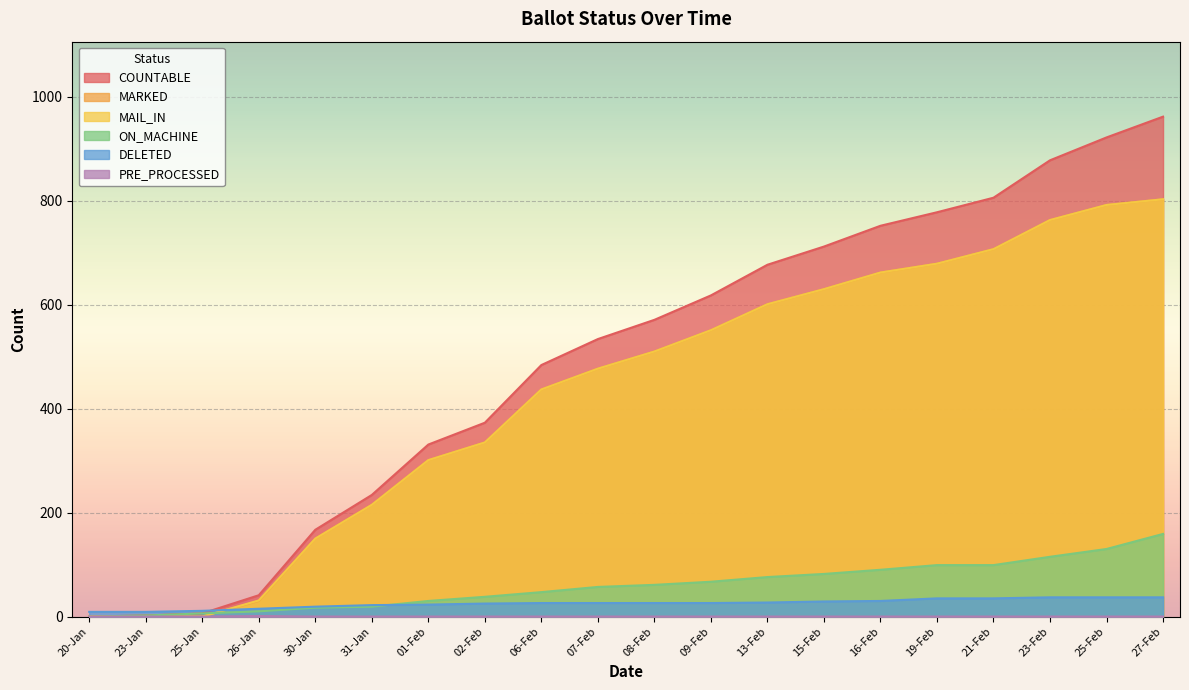

What is the sum of all MAIL_IN values?

8644